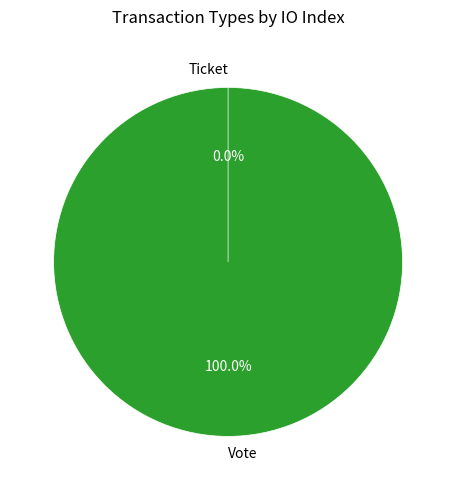

What is the change in value from Vote to Ticket?

-1